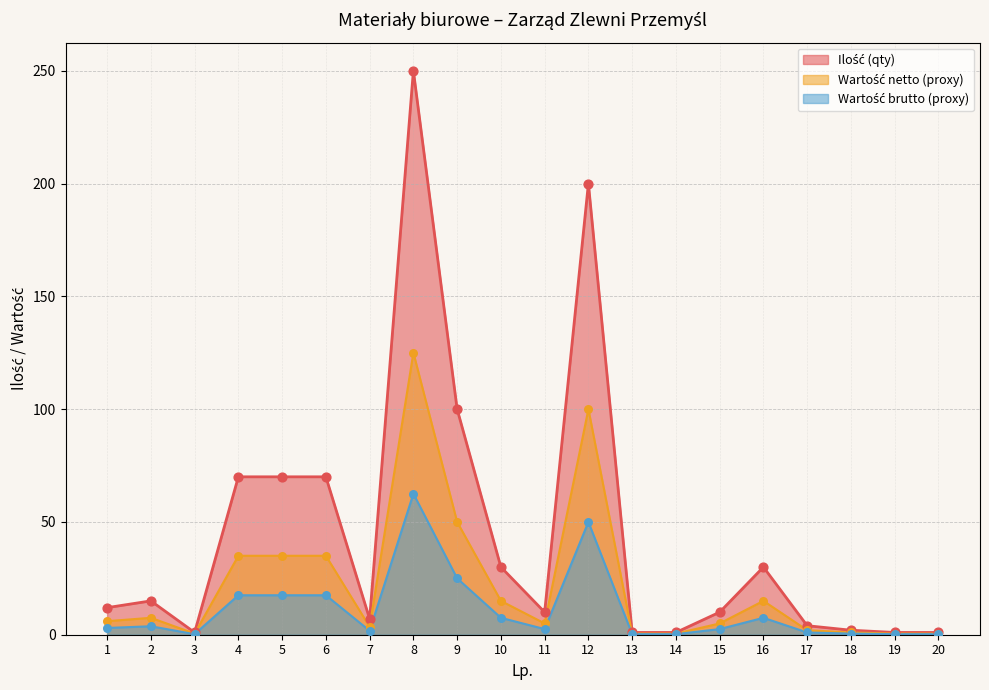

Which series contains the highest Y value?

Ilość (qty)